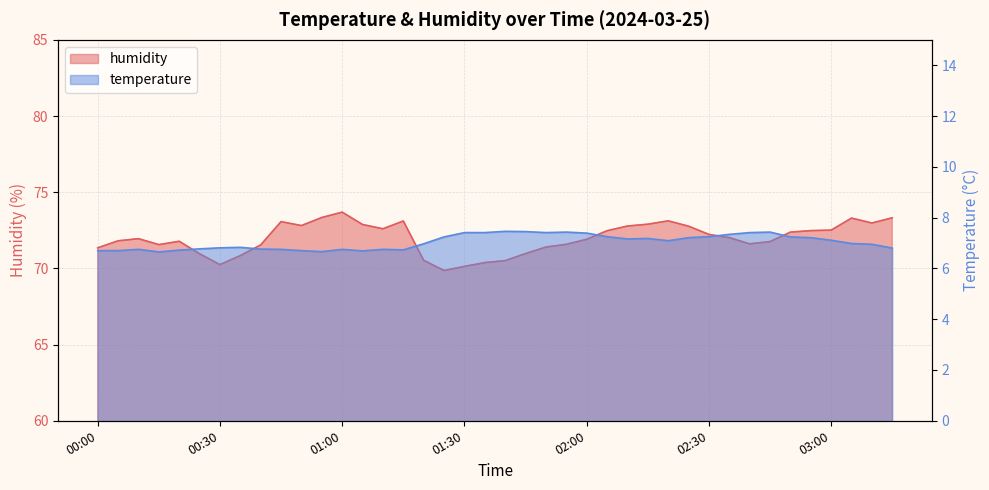

In temperature, how many points are higher than both neighbors (excluding endpoints)?

8